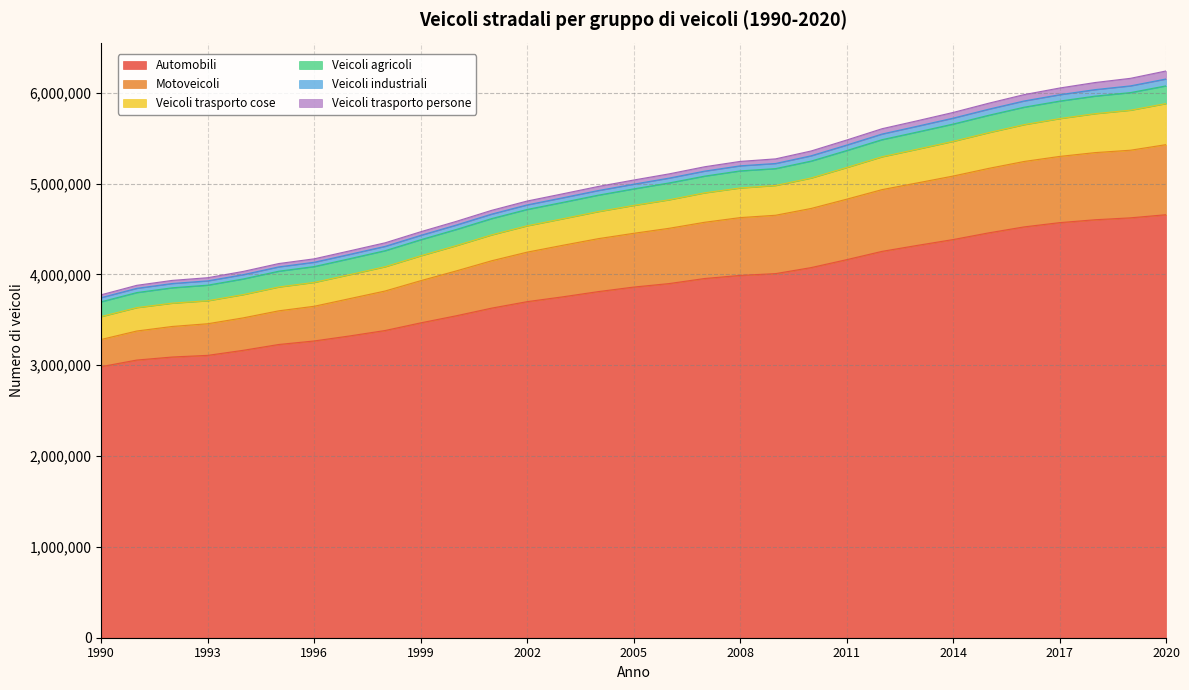

What is the highest value of the Automobili series?

4658335